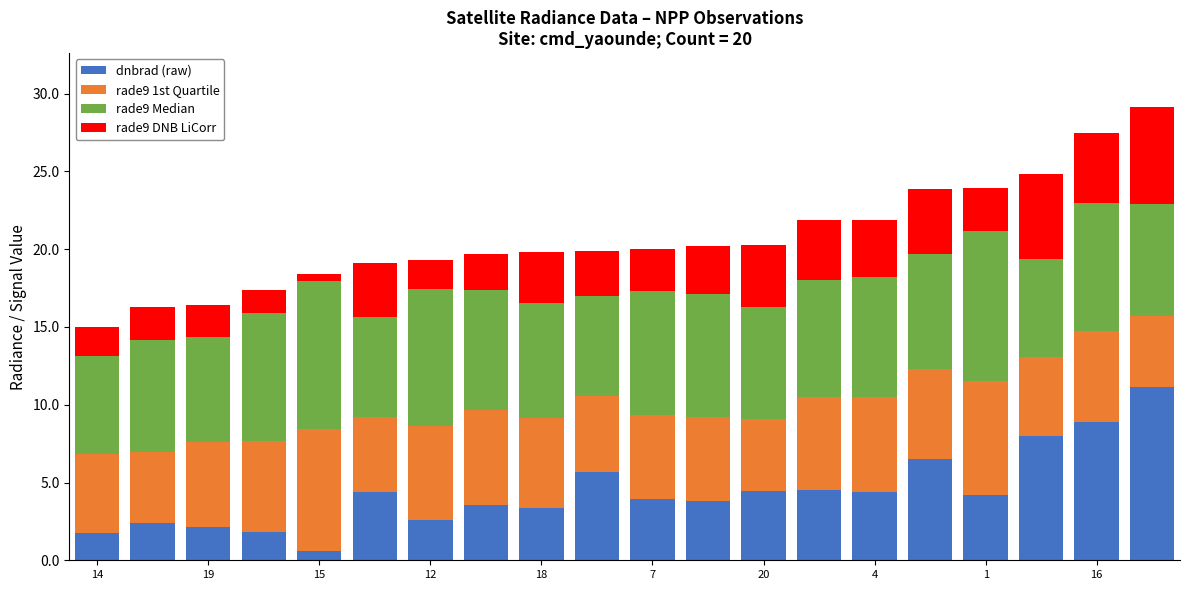

What is the value of the dnbrad (raw) bar at the 17th from the left?

4.2